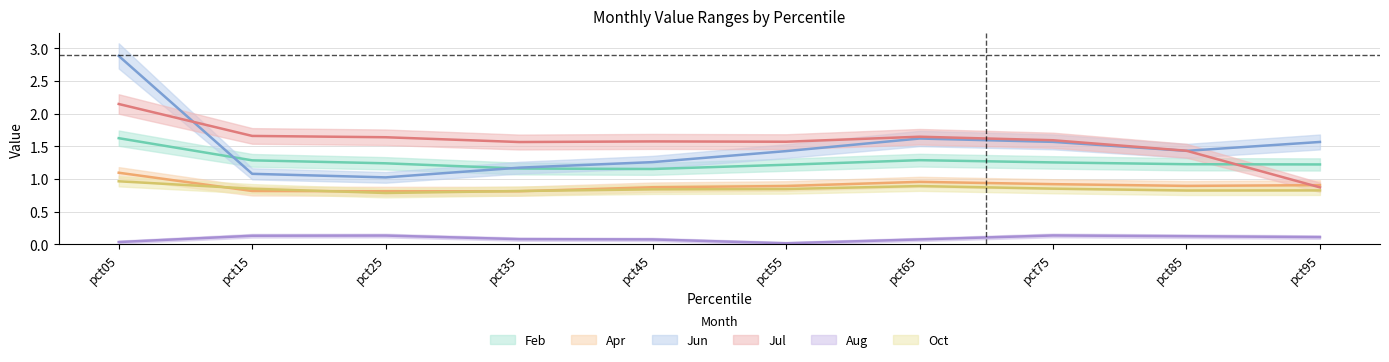

What are all the series names shown in the legend?

Feb, Apr, Jun, Jul, Aug, Oct